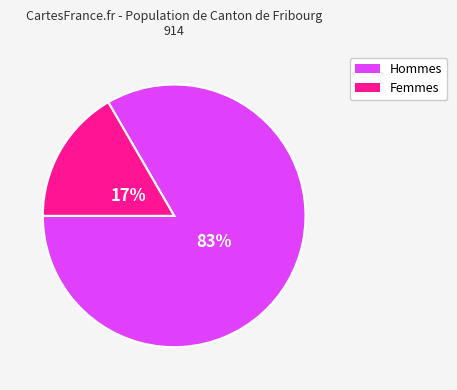

Does any single category account for the majority?

Yes